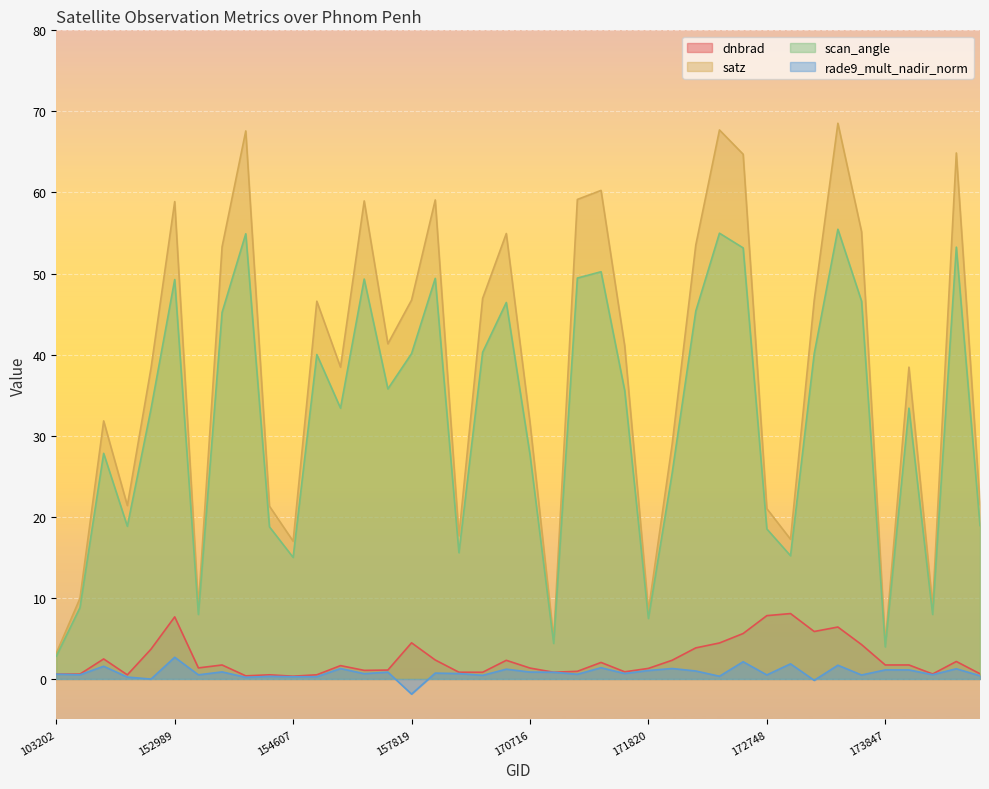

How many lines are shown in the chart?

4